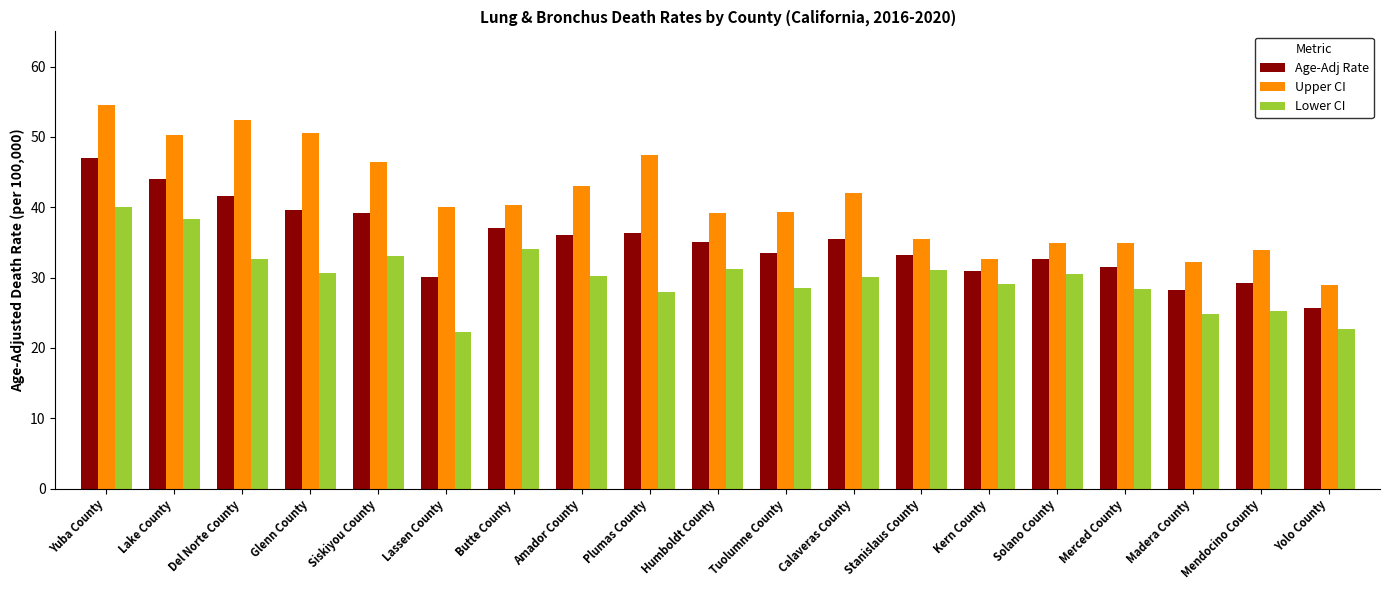

What are all the series names shown in the legend?

Age-Adj Rate, Upper CI, Lower CI